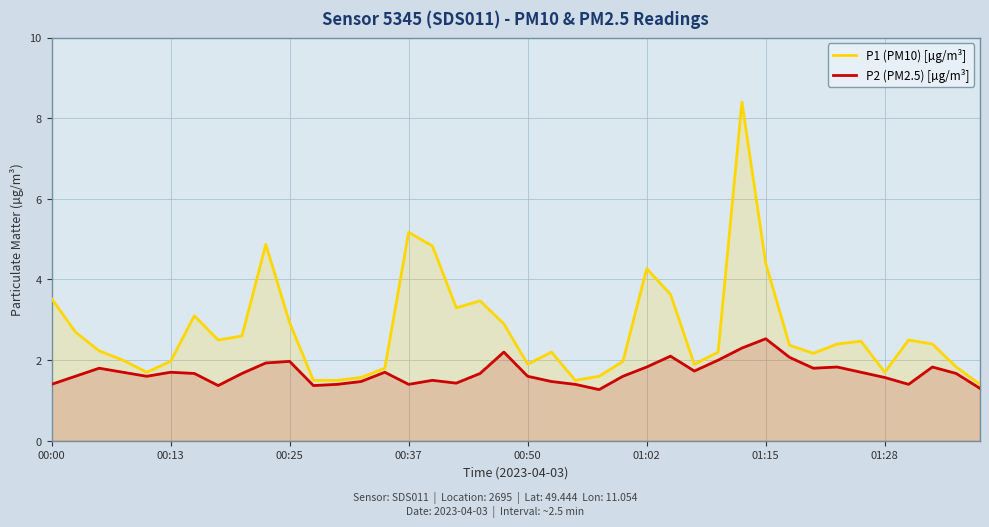

How many data points does each series have?

40